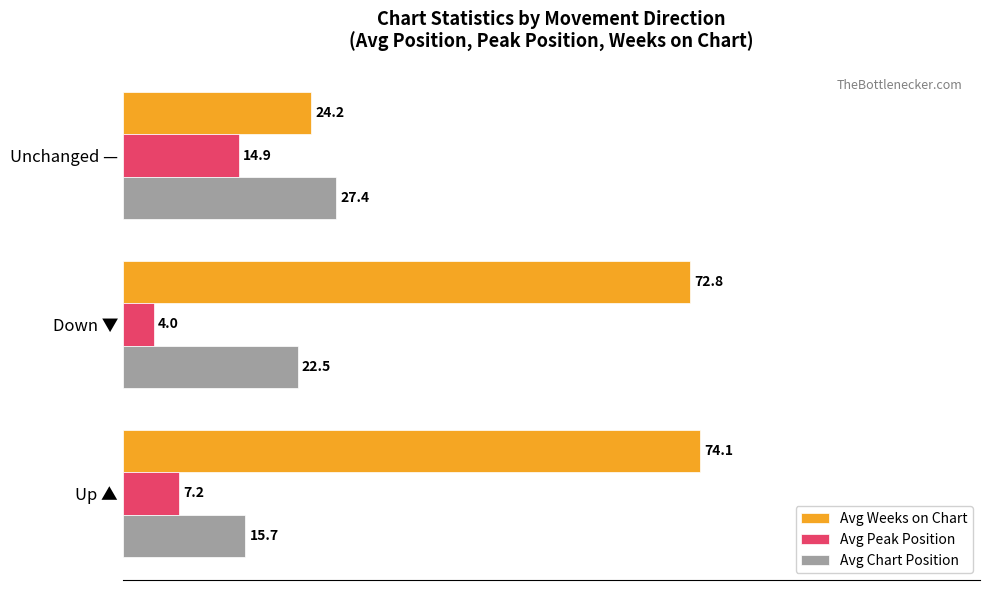

What is the minimum value shown in the chart?

4.0